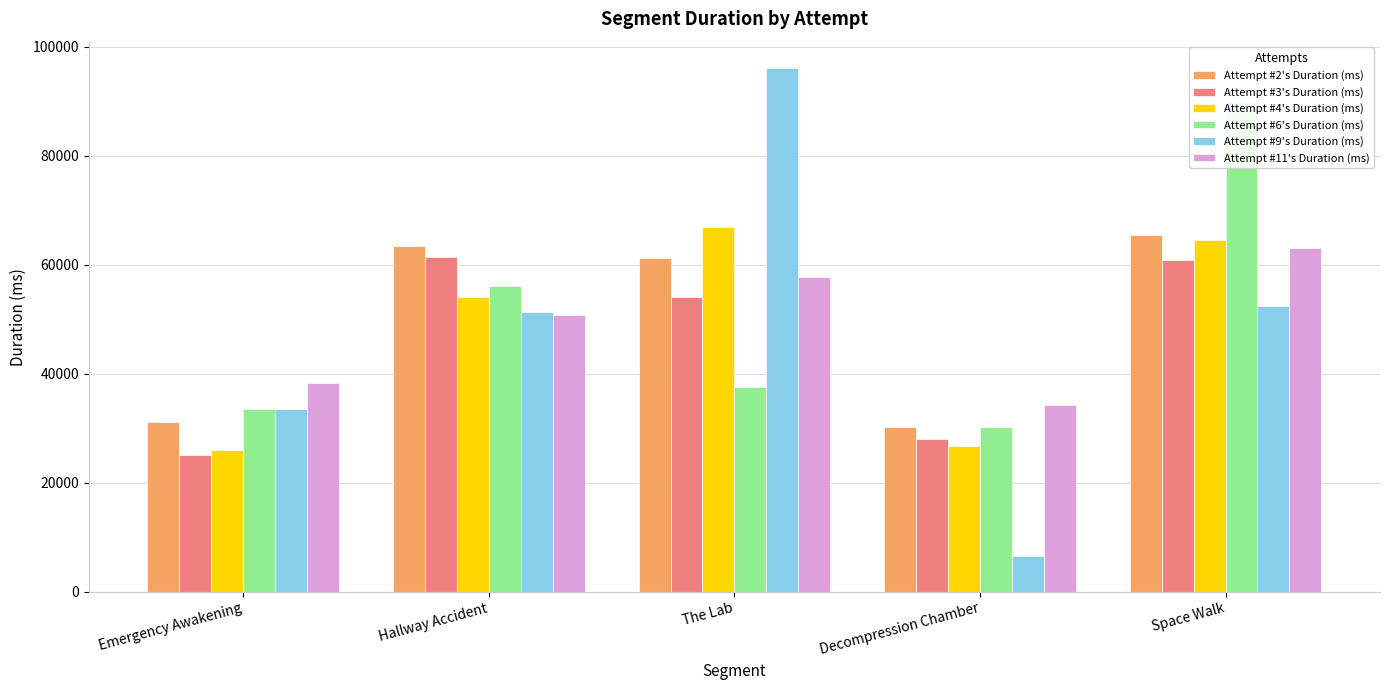

True or false: Attempt #11's Duration (ms) has a value of 83426 at Hallway Accident.

False